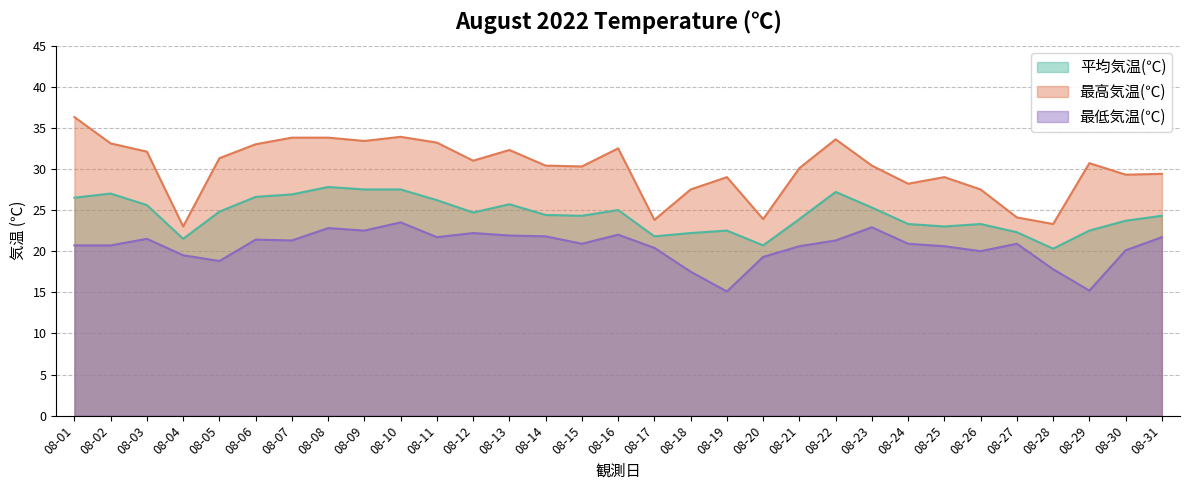

Where is the first local minimum for 平均気温(℃)?

08-04